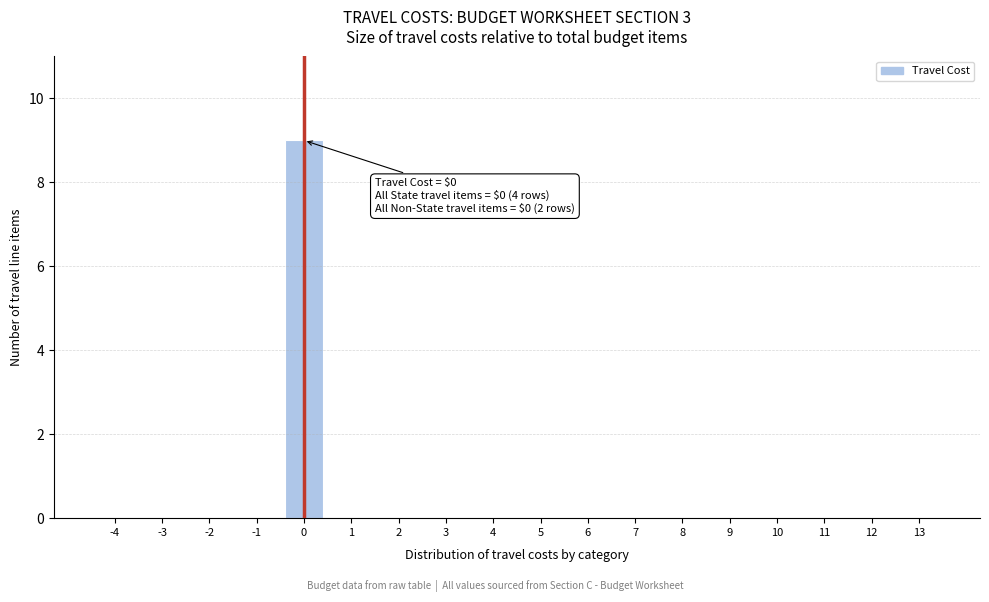

Reading left to right, what are all the values shown in this chart?

-4=0	-3=0	-2=0	-1=0	0=9	1=0	2=0	3=0	4=0	5=0	6=0	7=0	8=0	9=0	10=0	11=0	12=0	13=0